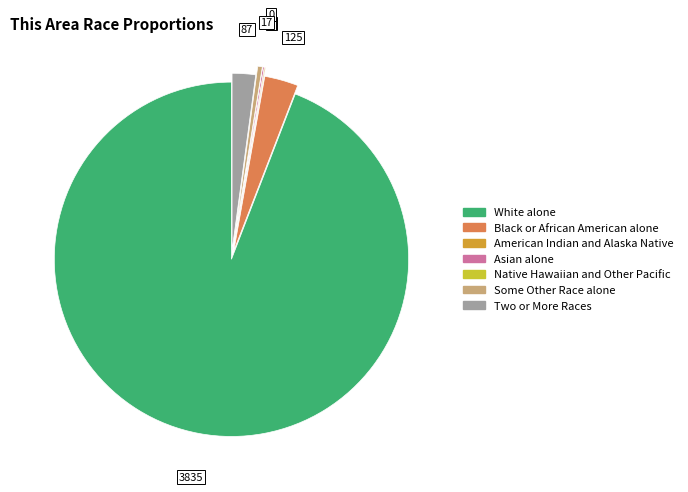

What is the majority slice?

White alone